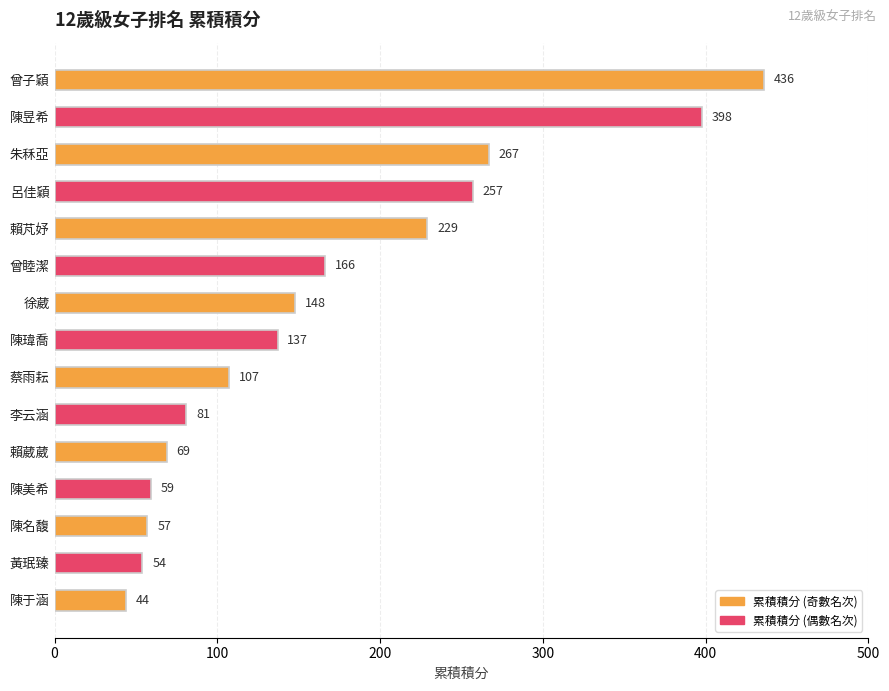

Rank the categories by value from highest to lowest.

曾子穎, 陳昱希, 朱秝亞, 呂佳穎, 賴芃妤, 曾睦潔, 徐葳, 陳瑋喬, 蔡雨耘, 李云涵, 賴葳葳, 陳美希, 陳名馥, 黃珉臻, 陳于涵